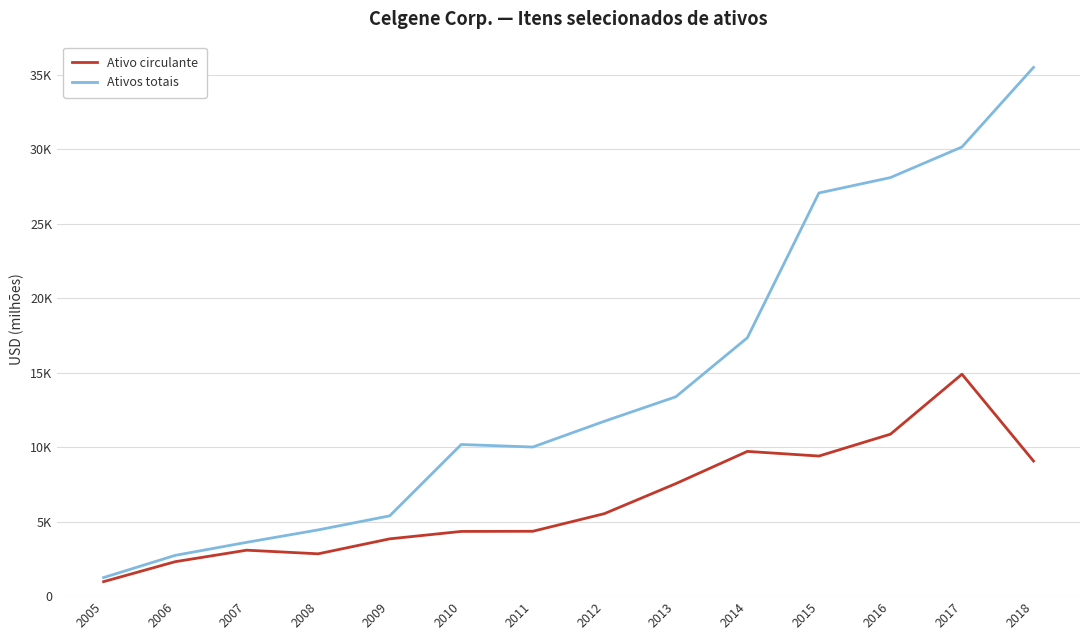

Does the chart display data point markers on the line(s)?

No